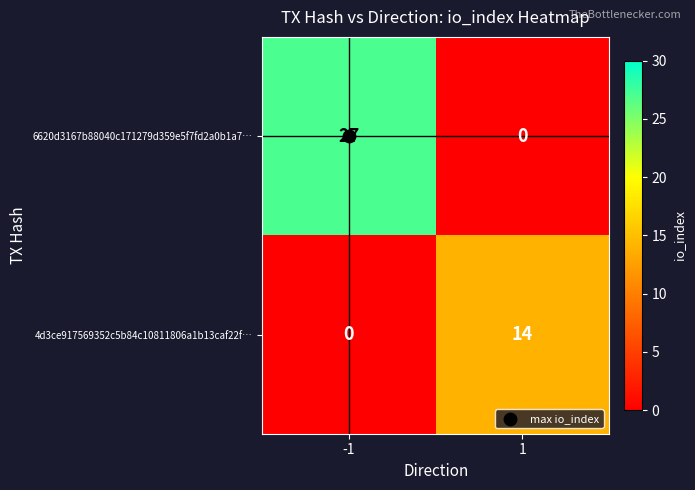

At -1, list the series in order from largest to smallest.

6620d3167b88040c171279d359e5f7fd2a0b1a7…, 4d3ce917569352c5b84c10811806a1b13caf22f…